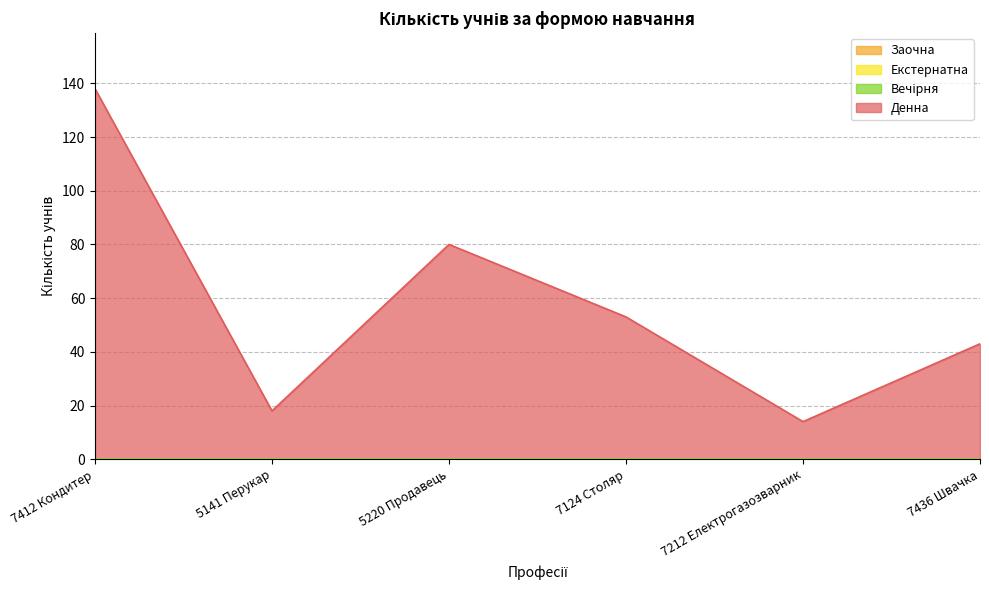

Does the chart display data point markers on the line(s)?

No